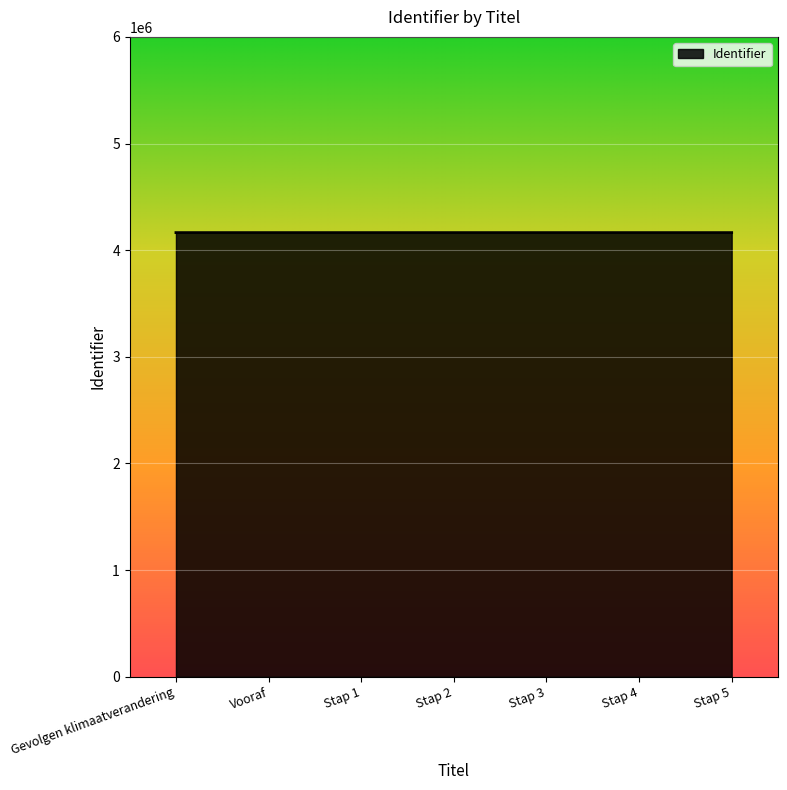

What is the greatest value displayed?

4164628